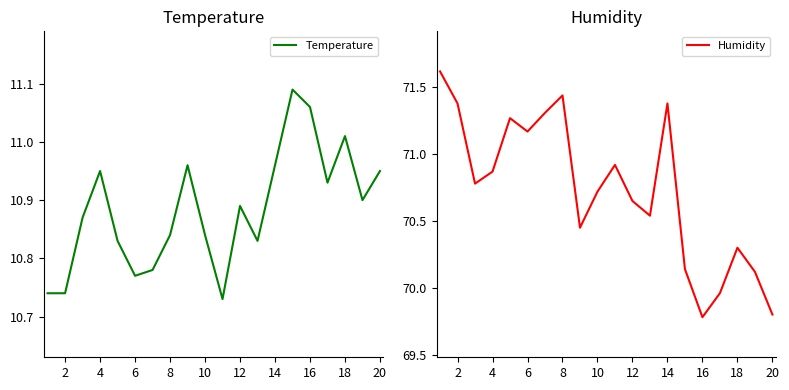

The value of Temperature at 12 is 17.6. True or false?

False